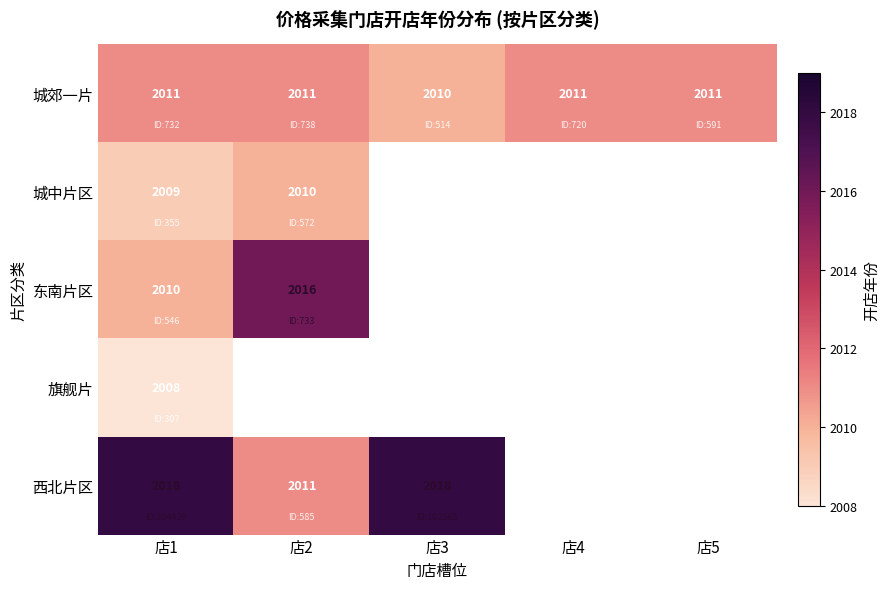

True or false: 西北片区 has a value of 2841 at 店3.

False